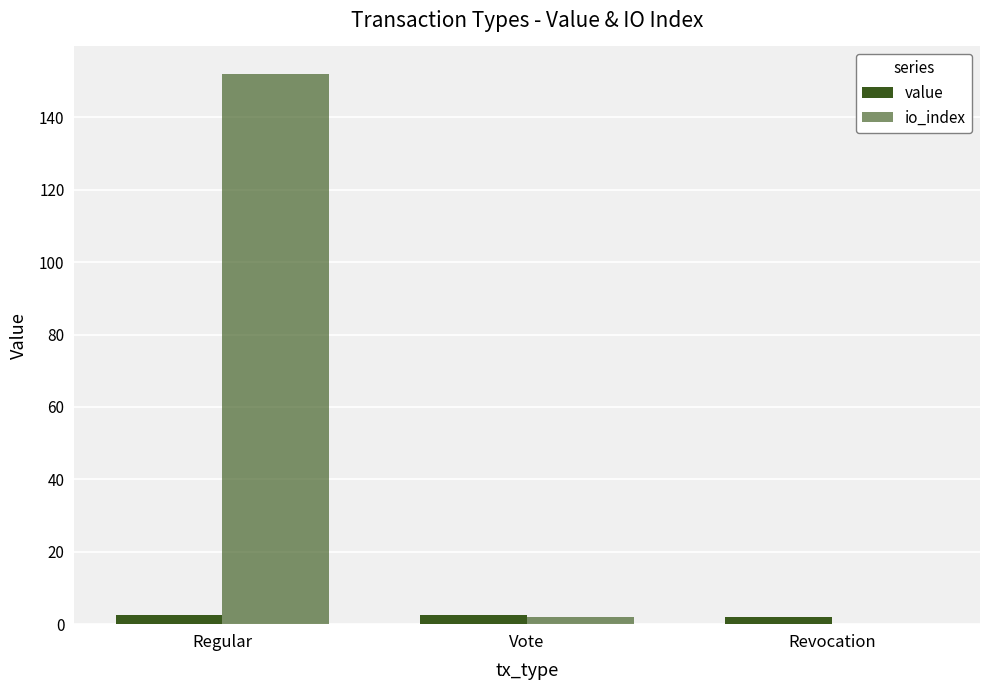

List the series in order of their peak value, highest first.

io_index, value